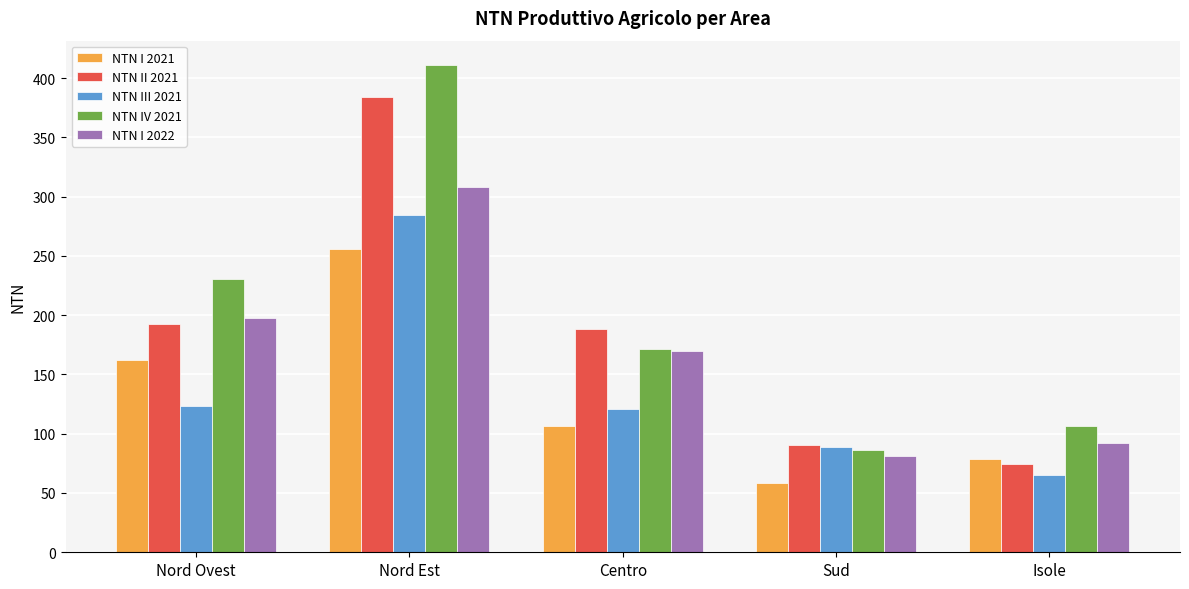

What is the difference between the maximum and minimum values in the NTN IV 2021 series?

324.3